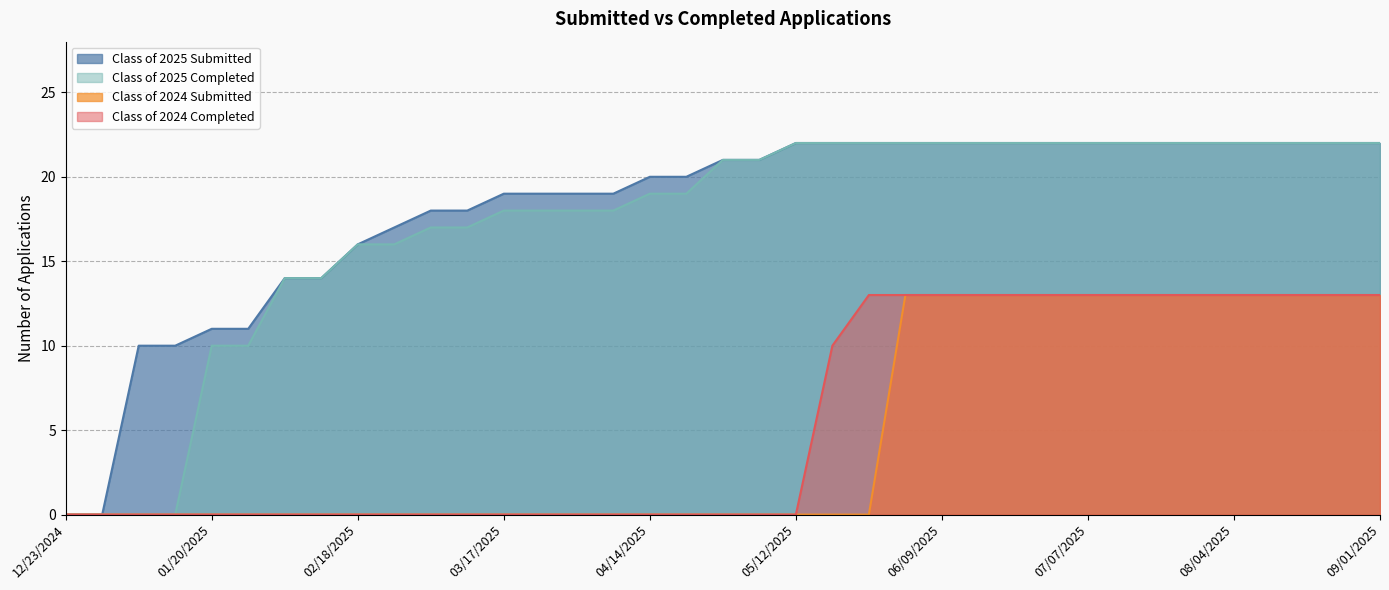

What are all the series names shown in the legend?

Class of 2025 Submitted, Class of 2025 Completed, Class of 2024 Submitted, Class of 2024 Completed